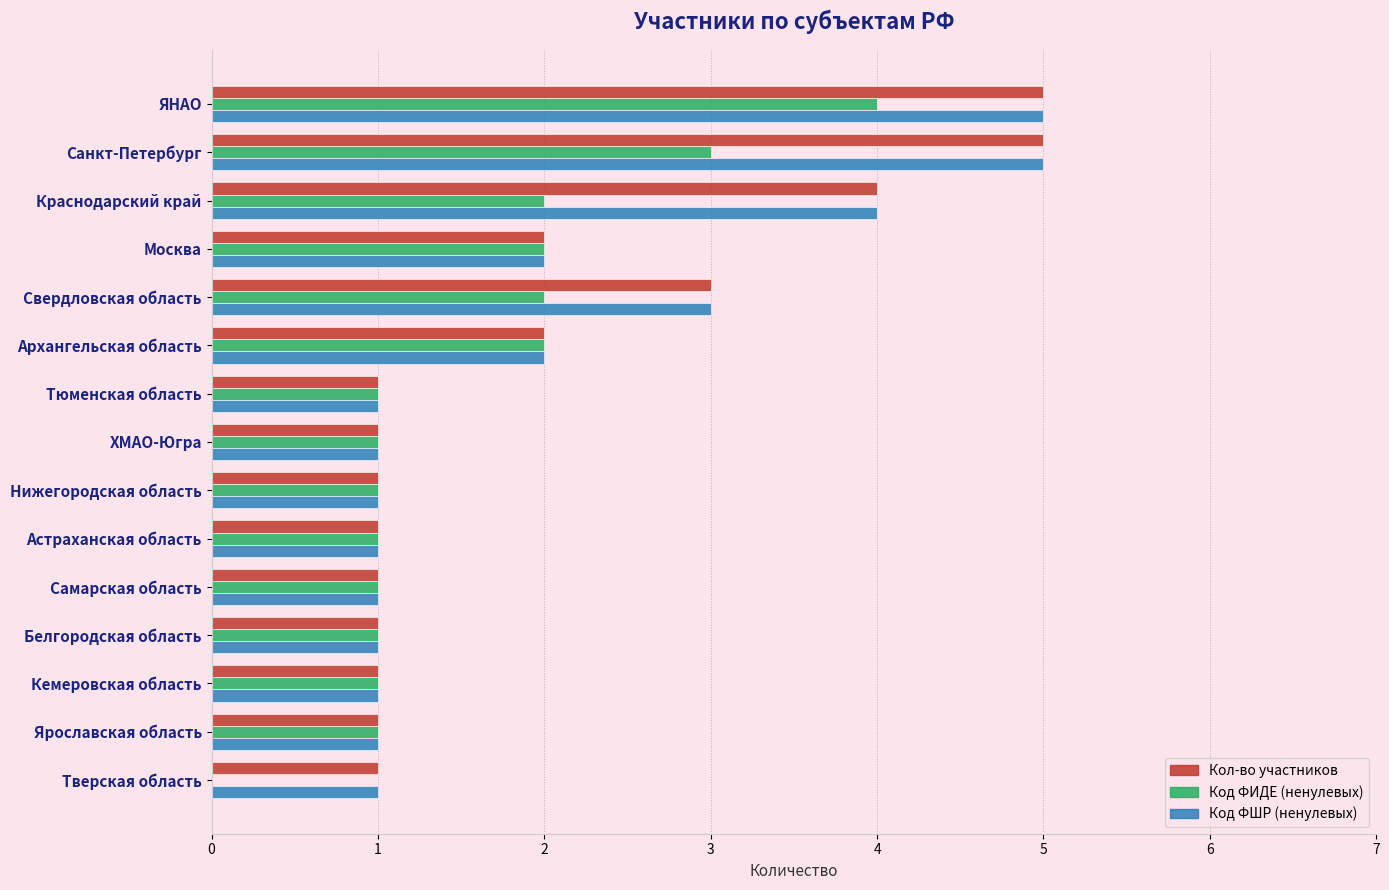

How many positive values does the Код ФИДЕ (ненулевых) series have?

14